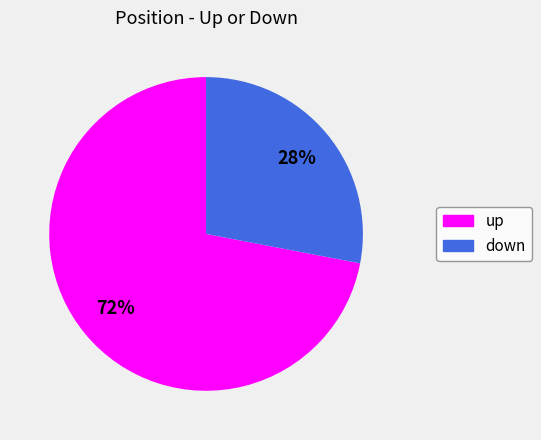

To the nearest percent, what is the difference between the largest and smallest slice percentages?

44%